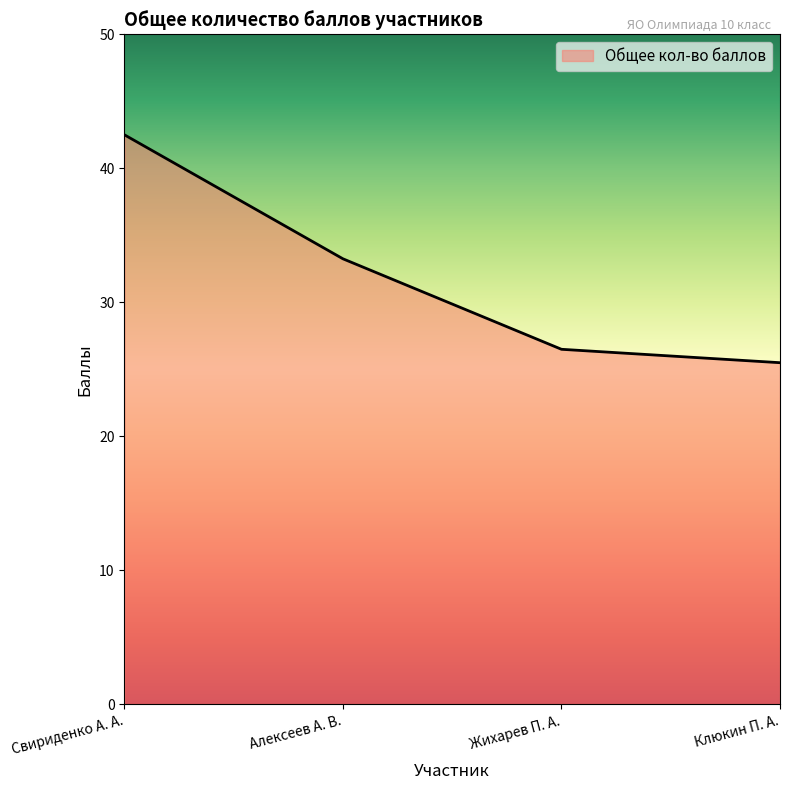

Does the chart have visible grid lines?

No